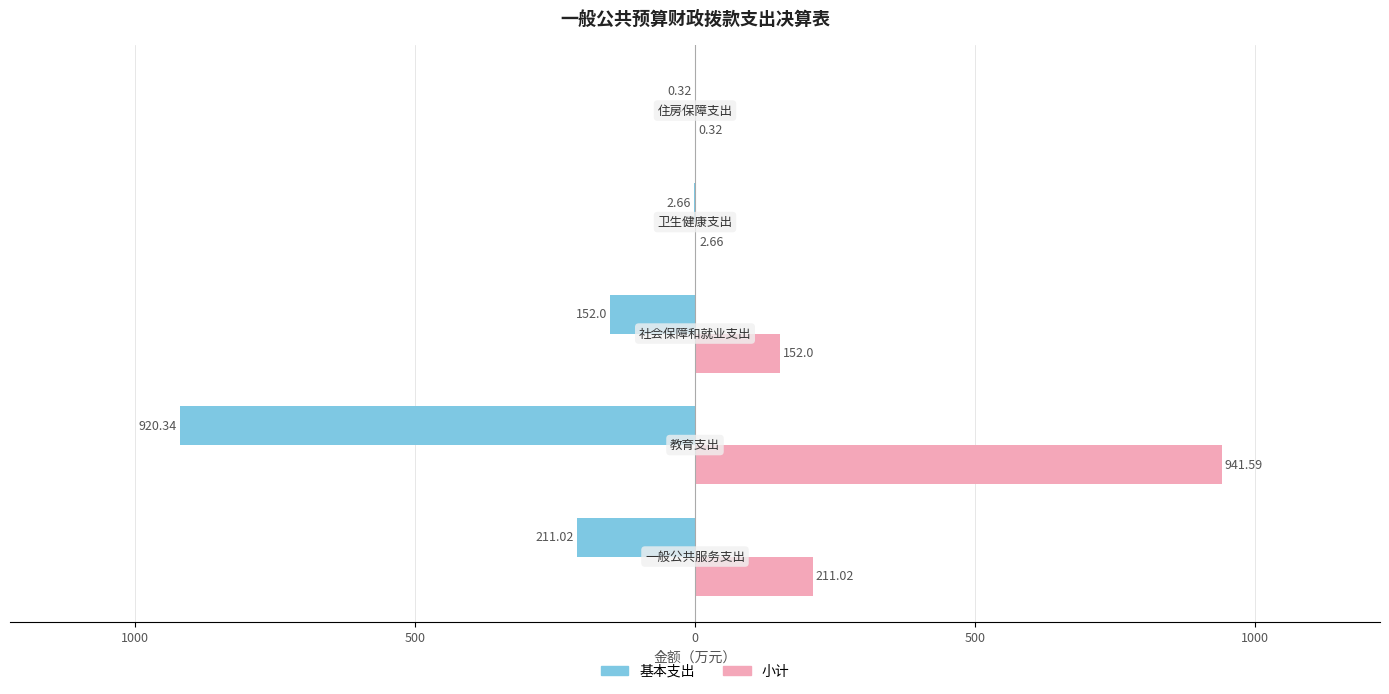

Which series has the largest total across all categories?

小计